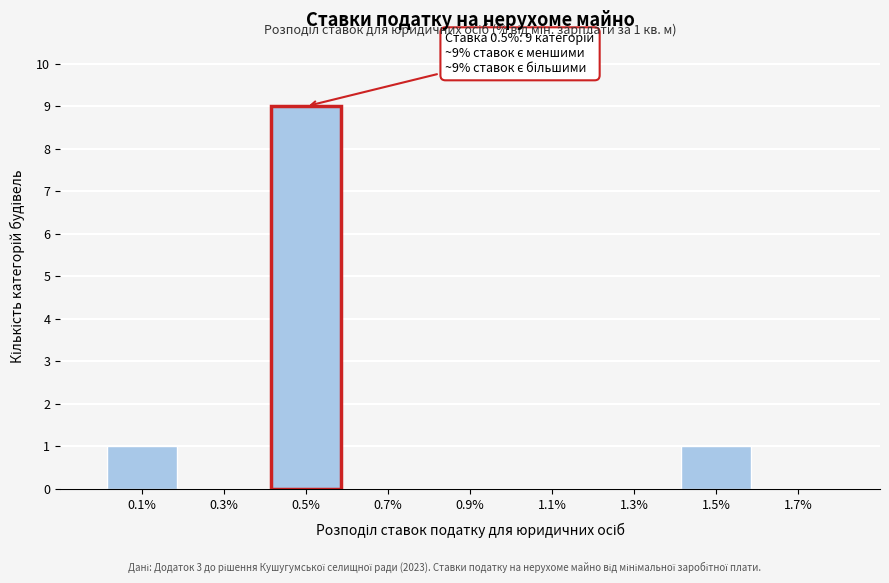

Which range on the x-axis has the tallest bar?

0.4 to 0.6